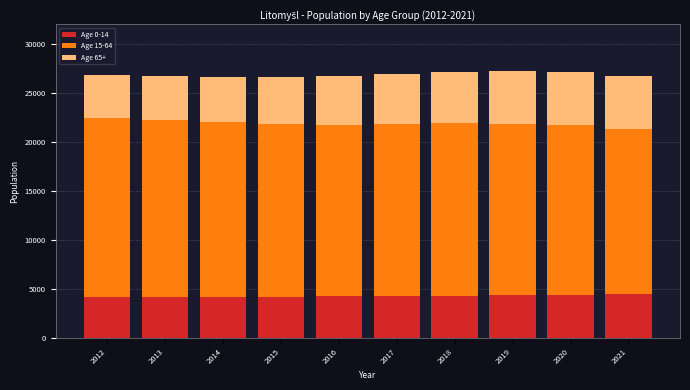

The value of Age 0-14 at 2014 is 1378. True or false?

False